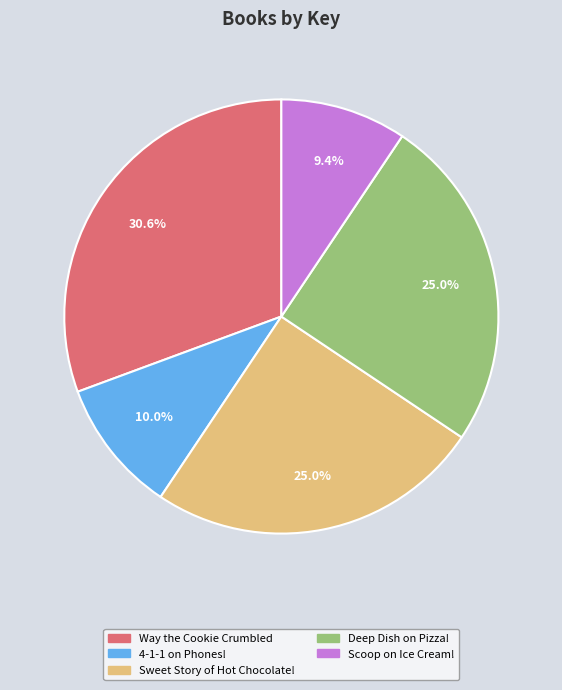

To the nearest percent, what is the combined percentage of 4-1-1 on Phones! and Scoop on Ice Cream!?

19%